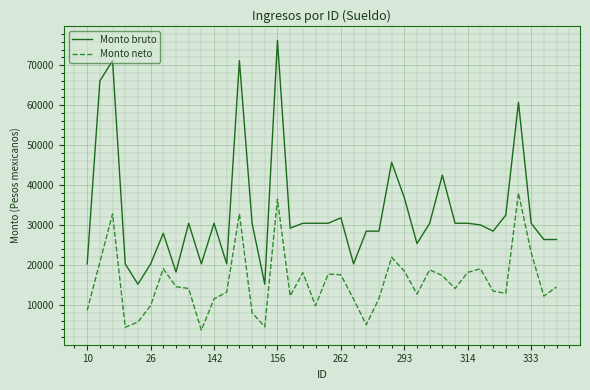

True or false: Monto bruto and Monto neto intersect in this chart.

False